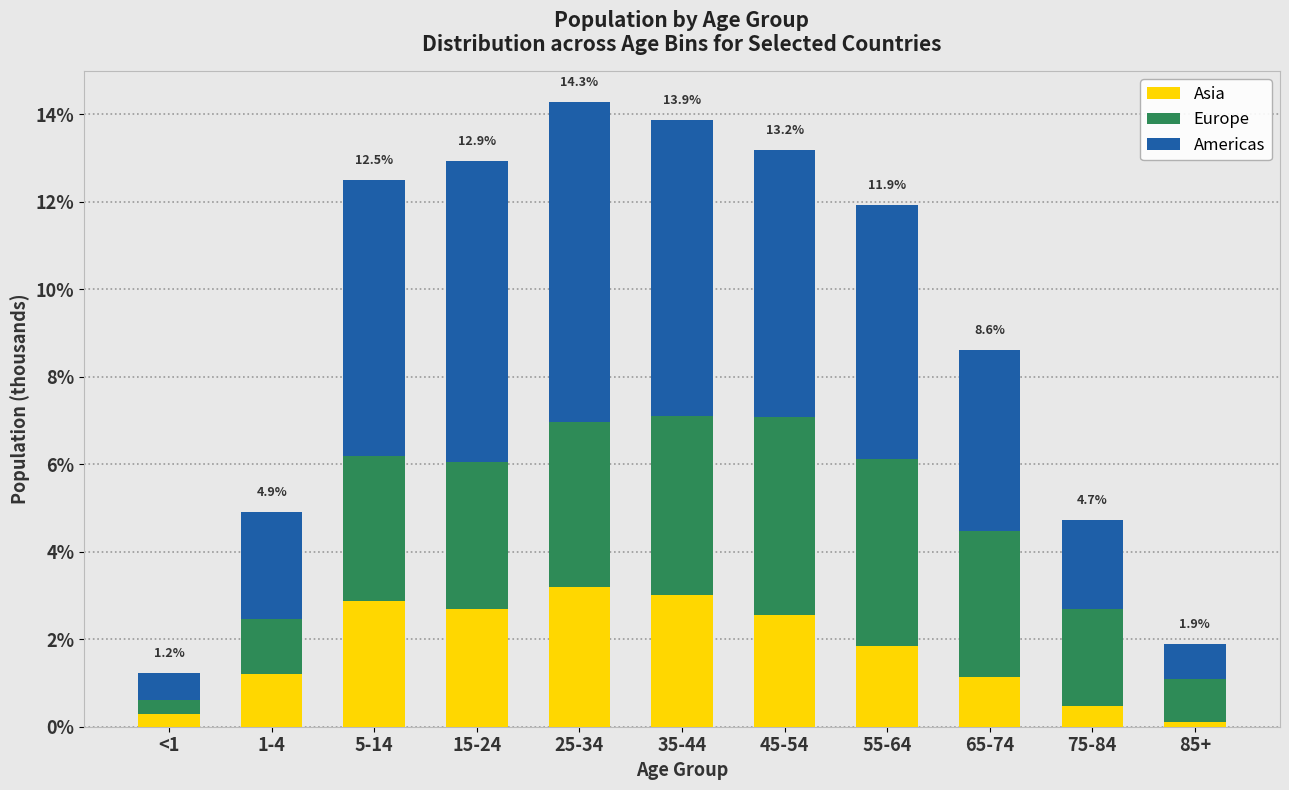

The Asia series shows 2.6 at 45-54. True or false?

True